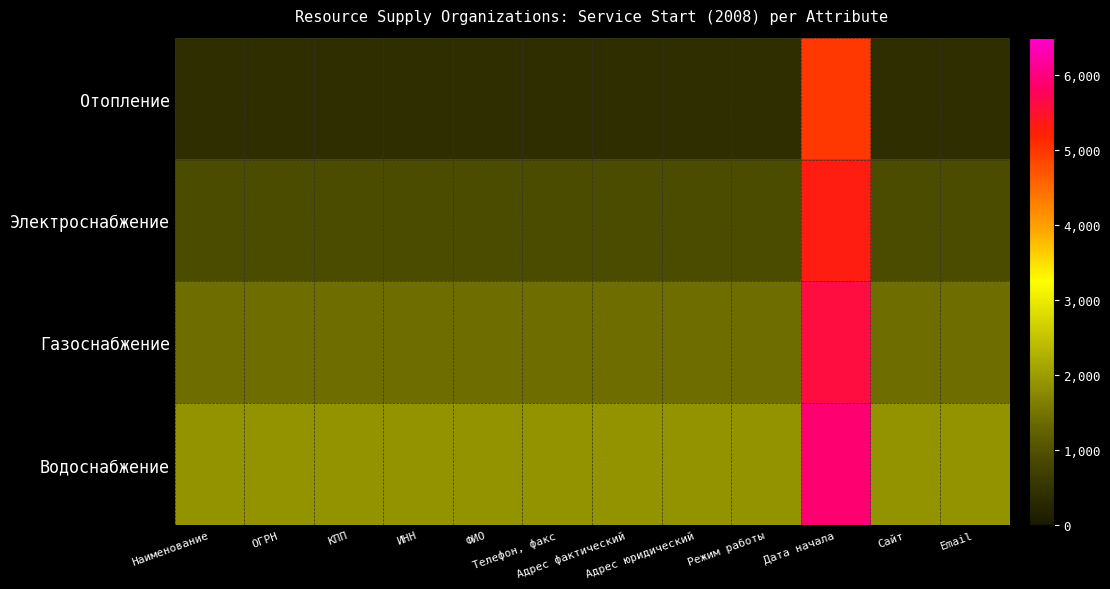

What is the total value across all series at Email?

4600